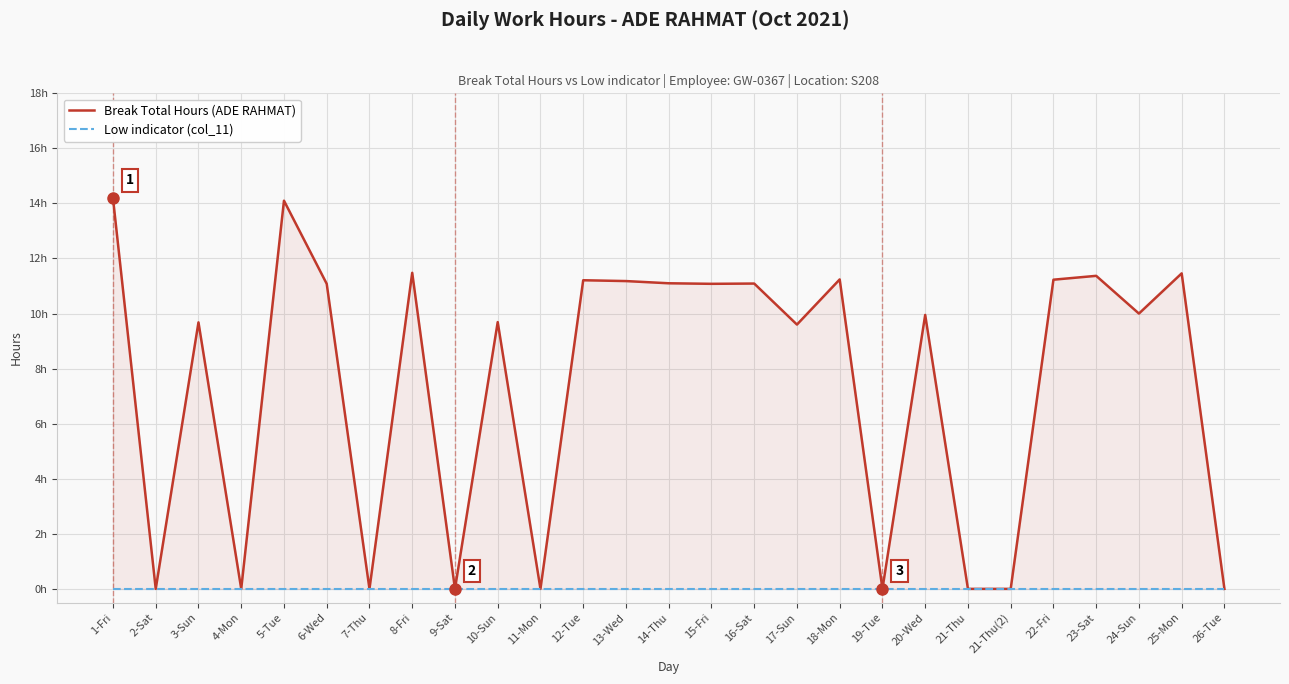

At how many categories does at least one series exceed 11?

13